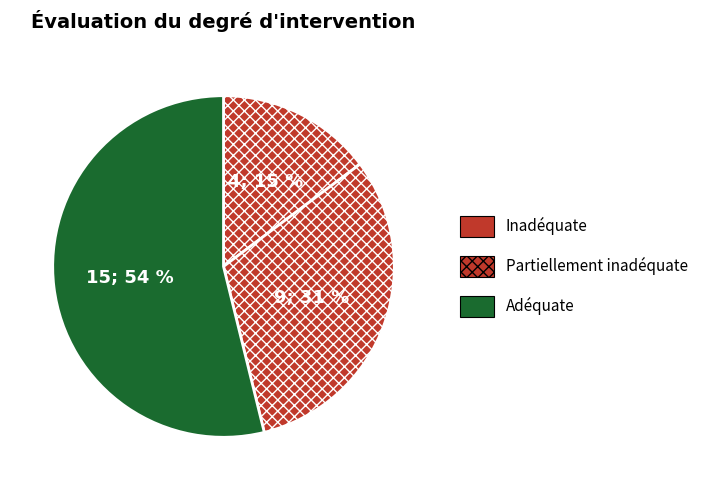

Count the number of slices in the pie.

3